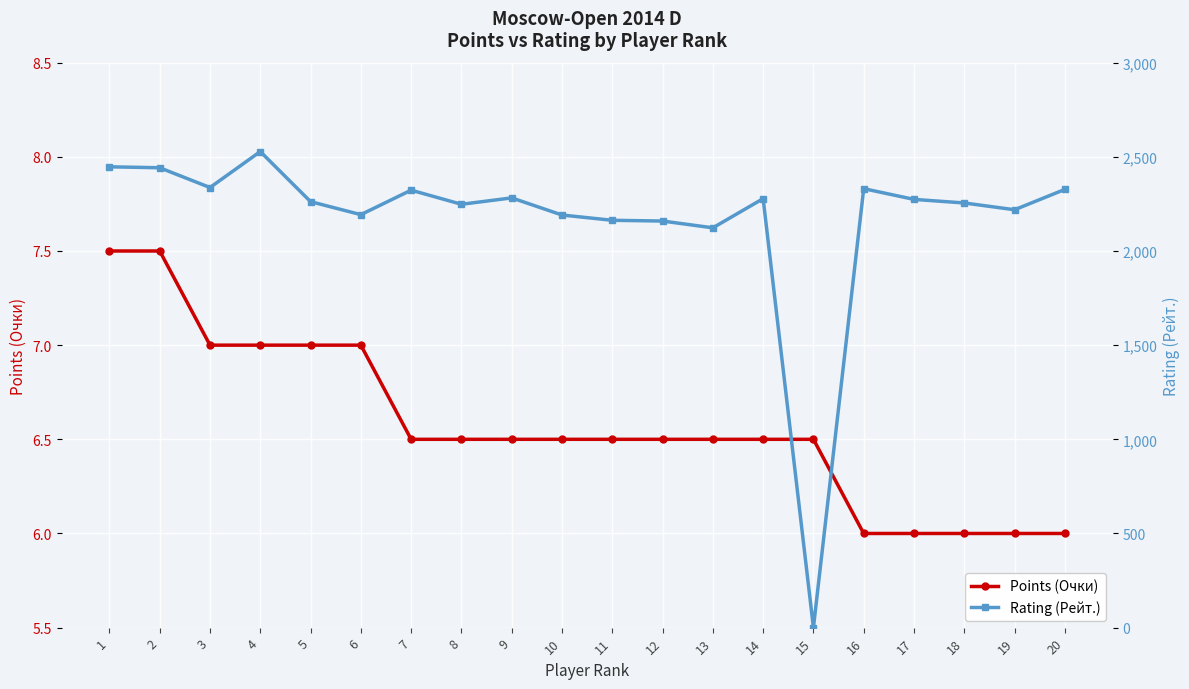

Reading left to right, list all the values displayed in this chart.

Points (Очки): 1=7.5	2=7.5	3=7.0	4=7.0	5=7.0	6=7.0	7=6.5	8=6.5	9=6.5	10=6.5	11=6.5	12=6.5	13=6.5	14=6.5	15=6.5	16=6.0	17=6.0	18=6.0	19=6.0	20=6.0
Rating (Рейт.): 1=2447.0	2=2442.0	3=2337.0	4=2528.0	5=2262.0	6=2193.0	7=2323.0	8=2248.0	9=2282.0	10=2191.0	11=2163.0	12=2159.0	13=2123.0	14=2278.0	15=0.0	16=2331.0	17=2274.0	18=2255.0	19=2219.0	20=2327.0